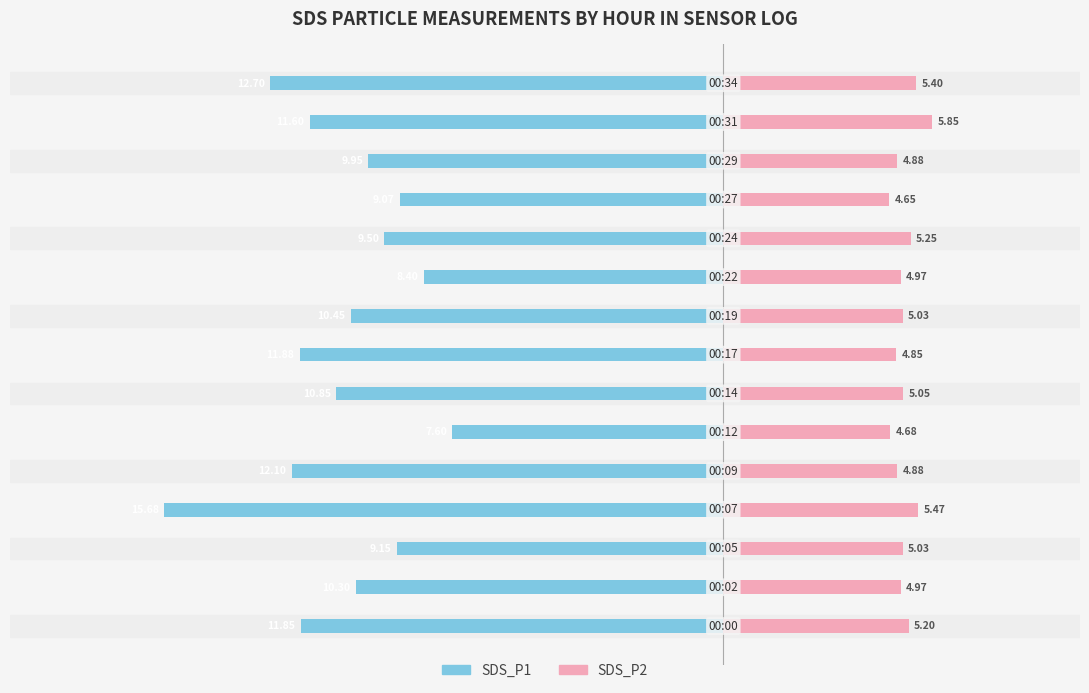

How many values in the SDS_P2 series exceed 5?

8